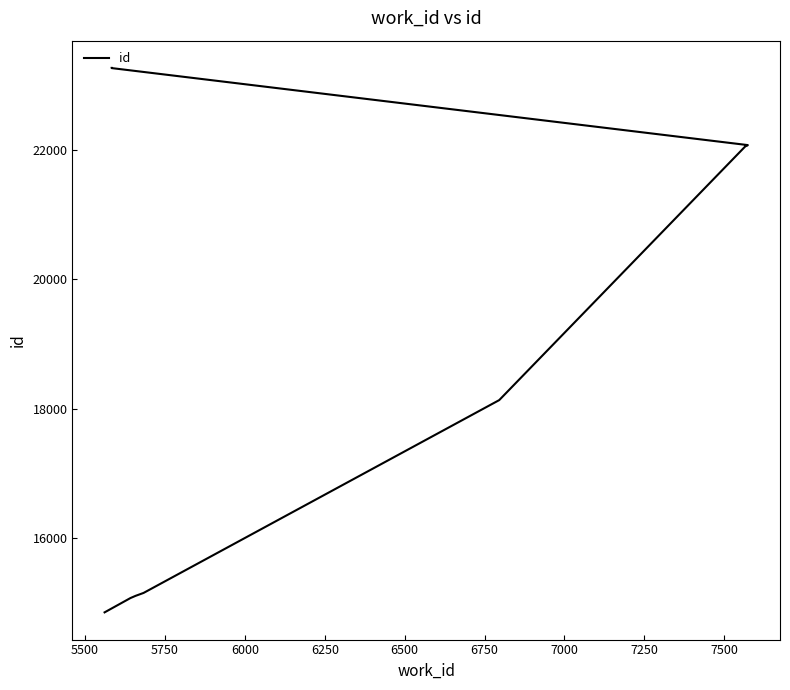

True or false: there are more than 0 points higher than both neighbors.

False